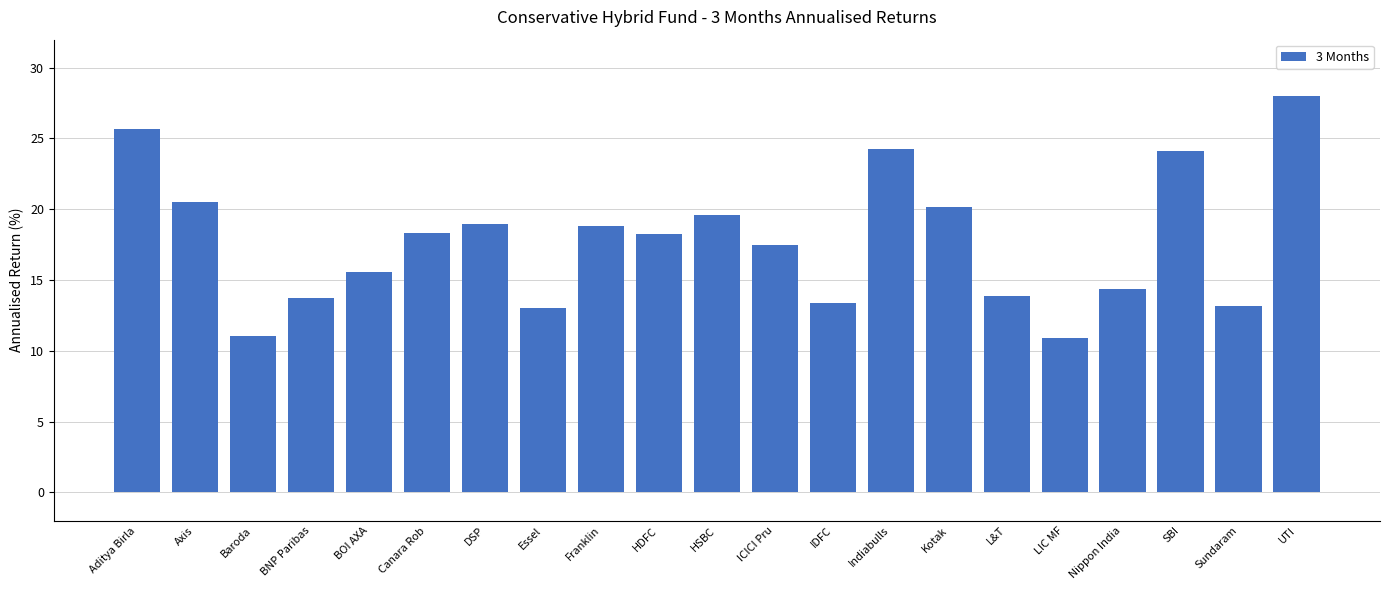

What is the maximum value shown in the chart?

28.0